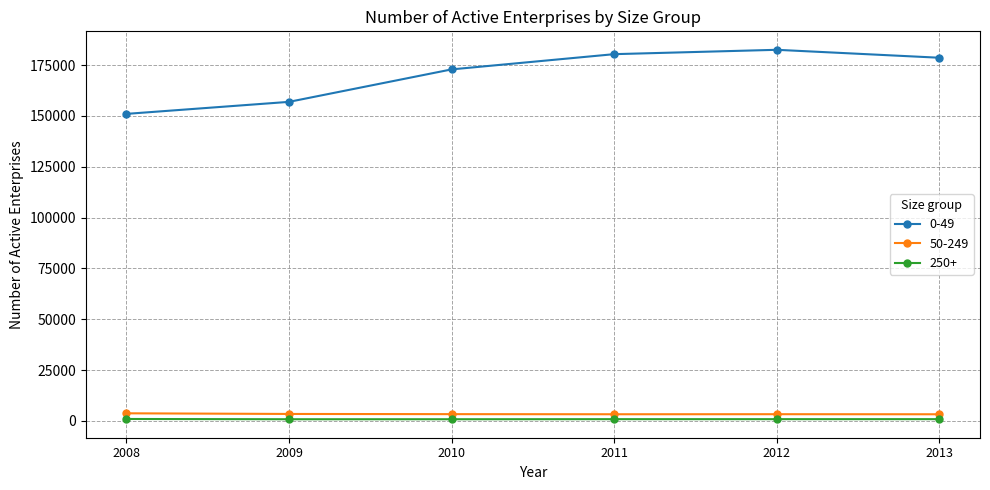

Is the value of 0-49 at 2011 greater than the value of 250+ at 2009?

Yes